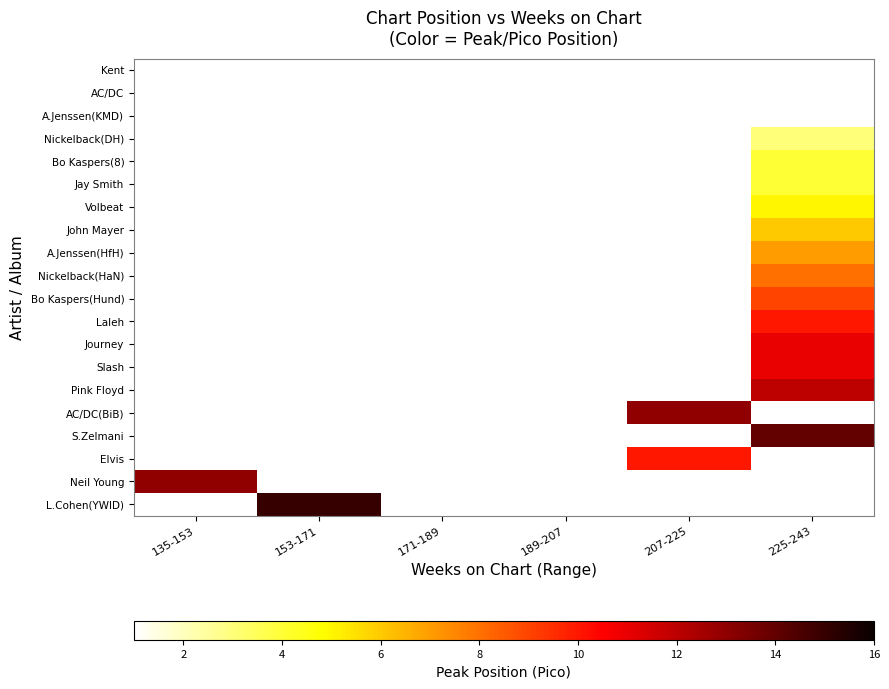

List the series in order of their overall mean, highest first.

Kent, AC/DC, A.Jenssen(KMD), Nickelback(DH), Bo Kaspers(8), Jay Smith, Volbeat, John Mayer, A.Jenssen(HfH), Nickelback(HaN), Bo Kaspers(Hund), Laleh, Journey, Slash, Pink Floyd, AC/DC(BiB), S.Zelmani, Elvis, Neil Young, L.Cohen(YWID)